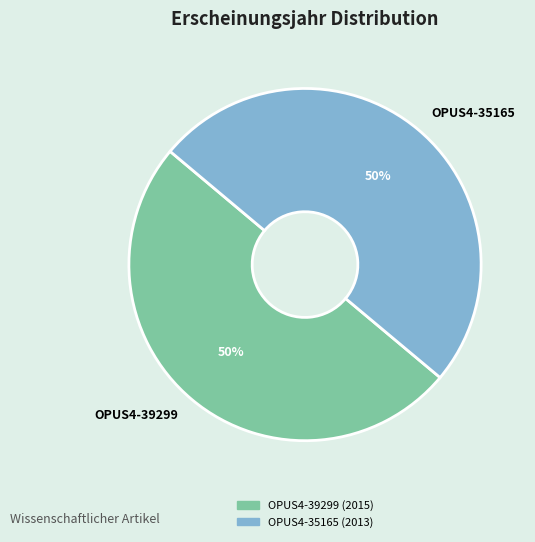

True or false: OPUS4-35165 accounts for 58% of the total.

False